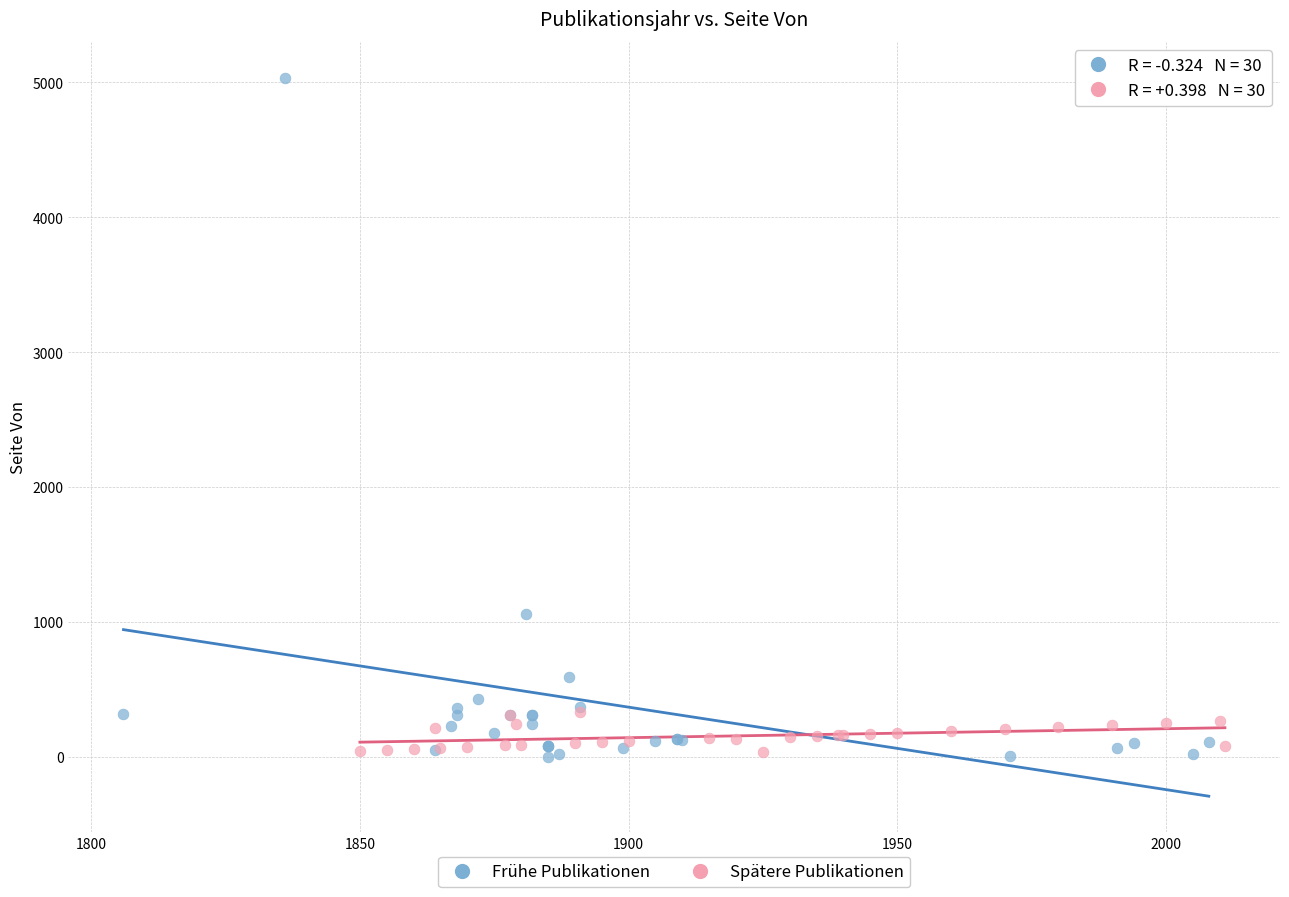

What are all the series names shown in the legend?

Frühe Publikationen, Spätere Publikationen